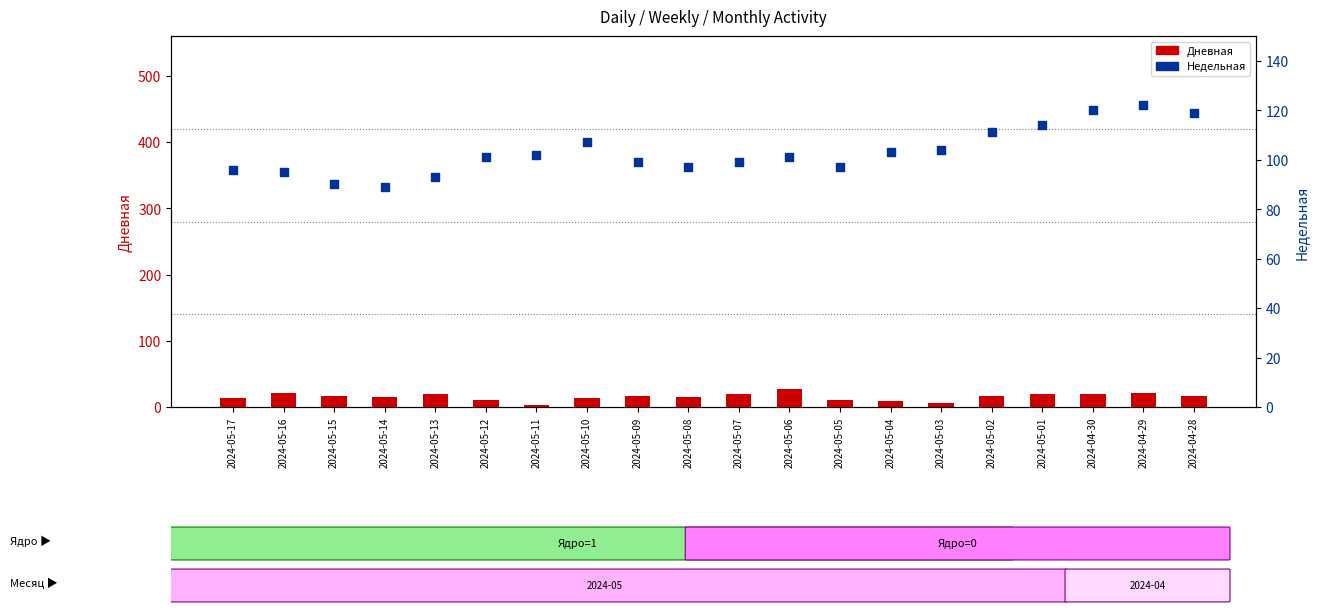

Which series contains the lowest Y value?

Дневная